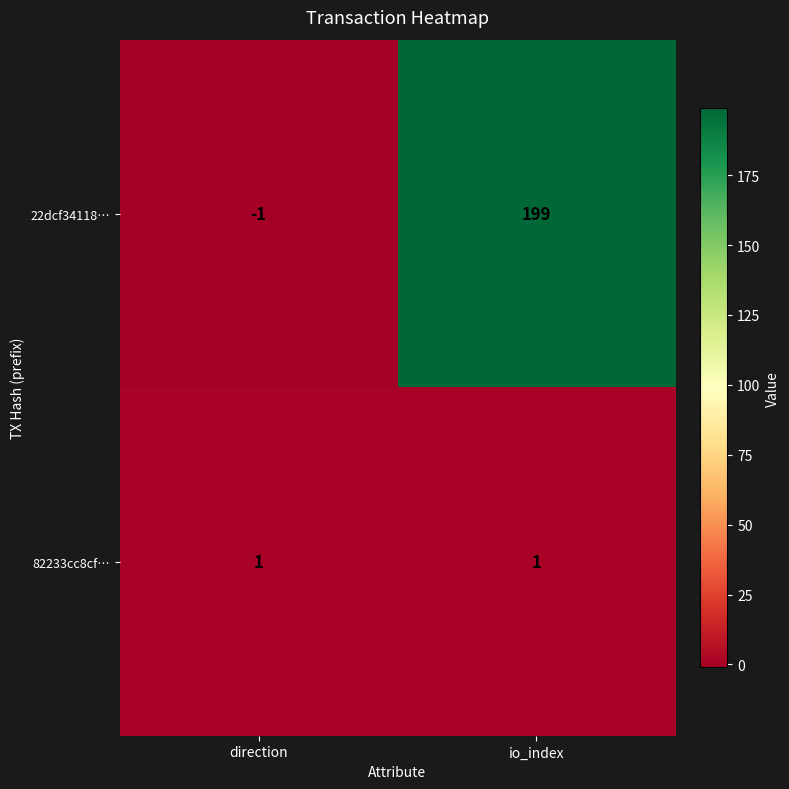

Which series has the widest spread of values?

22dcf34118…